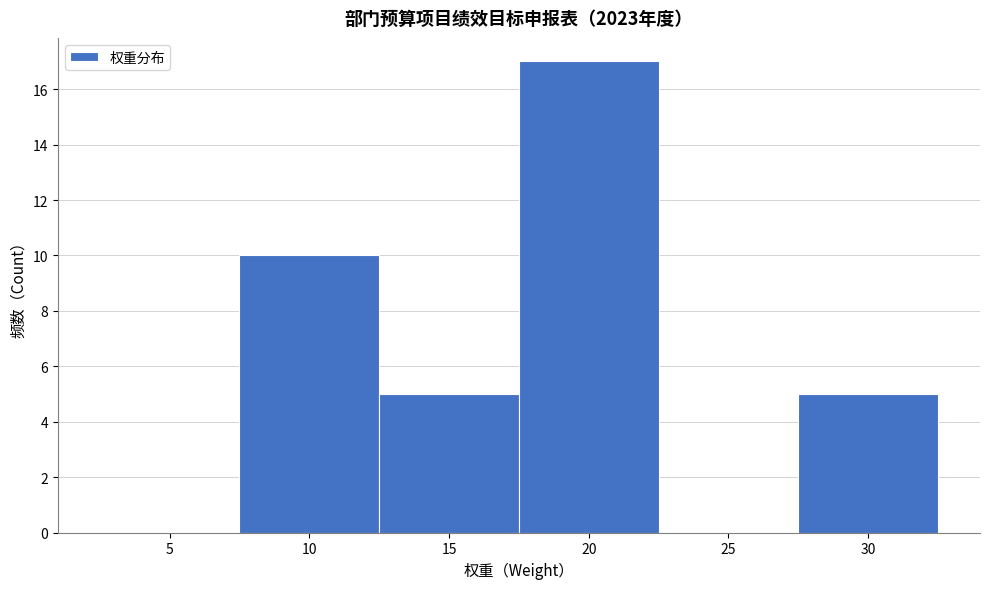

Reading left to right, what are all the values shown in this chart?

5=0	10=10	15=5	20=17	25=0	30=5